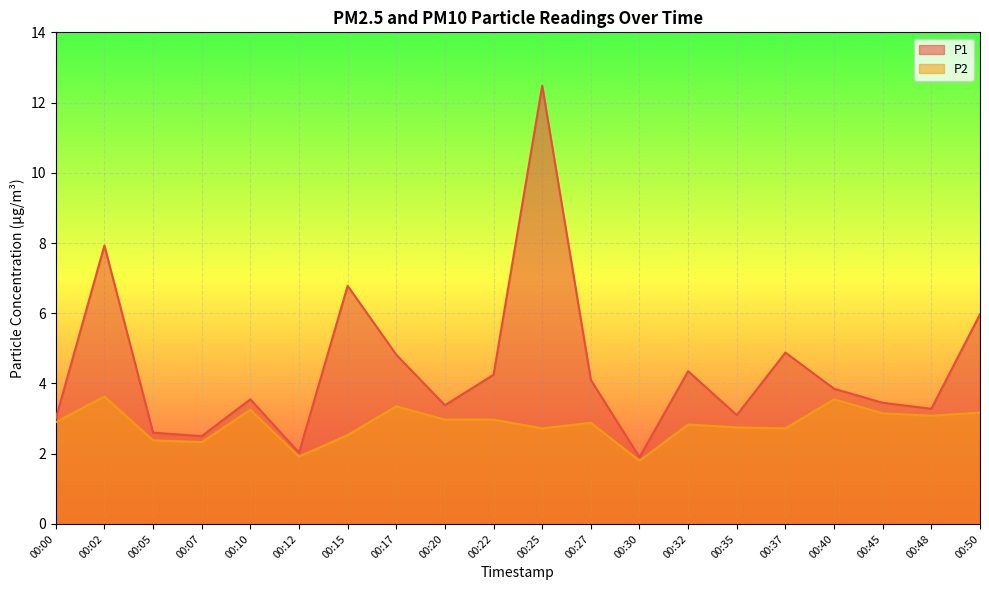

Does the chart display data point markers on the line(s)?

No